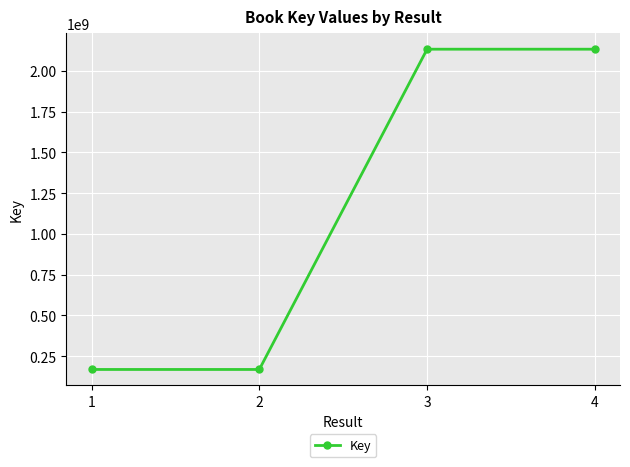

What is the smallest value displayed?

168377479